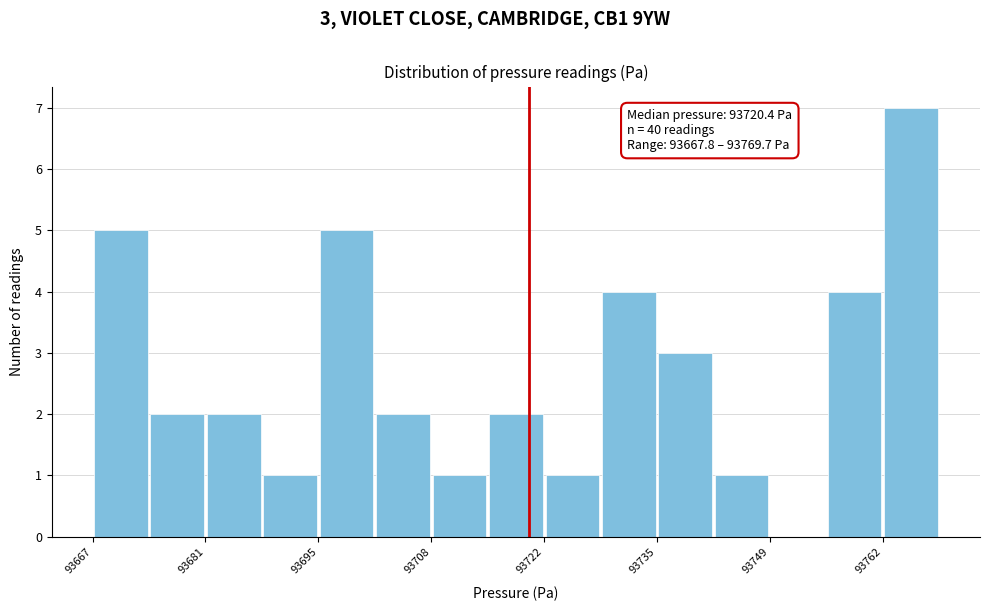

Around what value on the x-axis is the tallest bar? Give the approximate position of its centre, as read against the axis.

93766